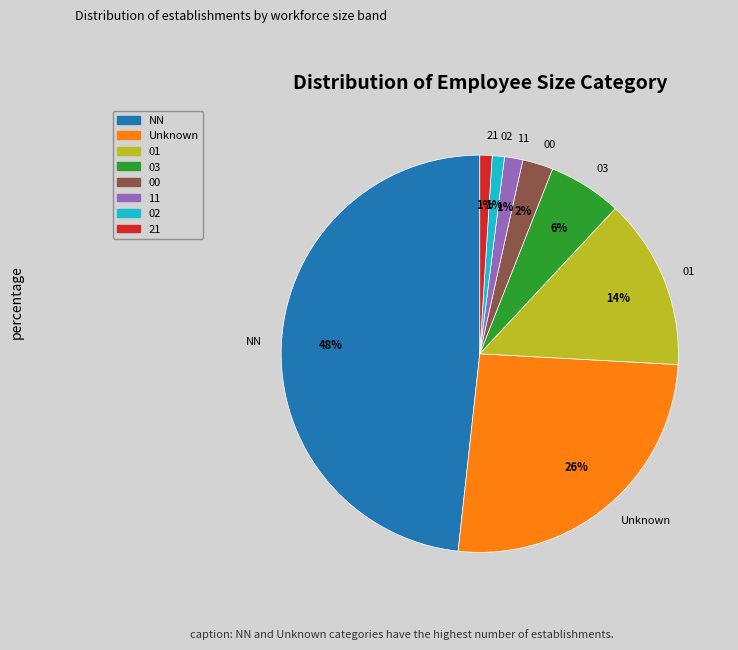

Count the number of slices in the pie.

8